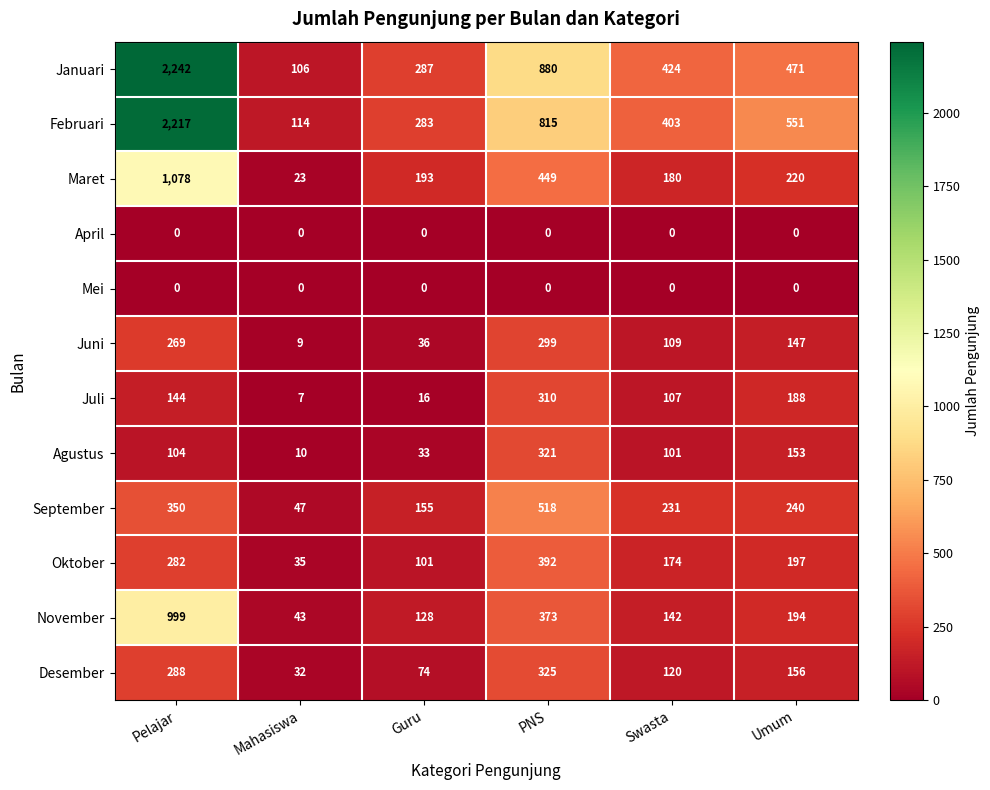

At how many categories does at least one series exceed 1564?

1